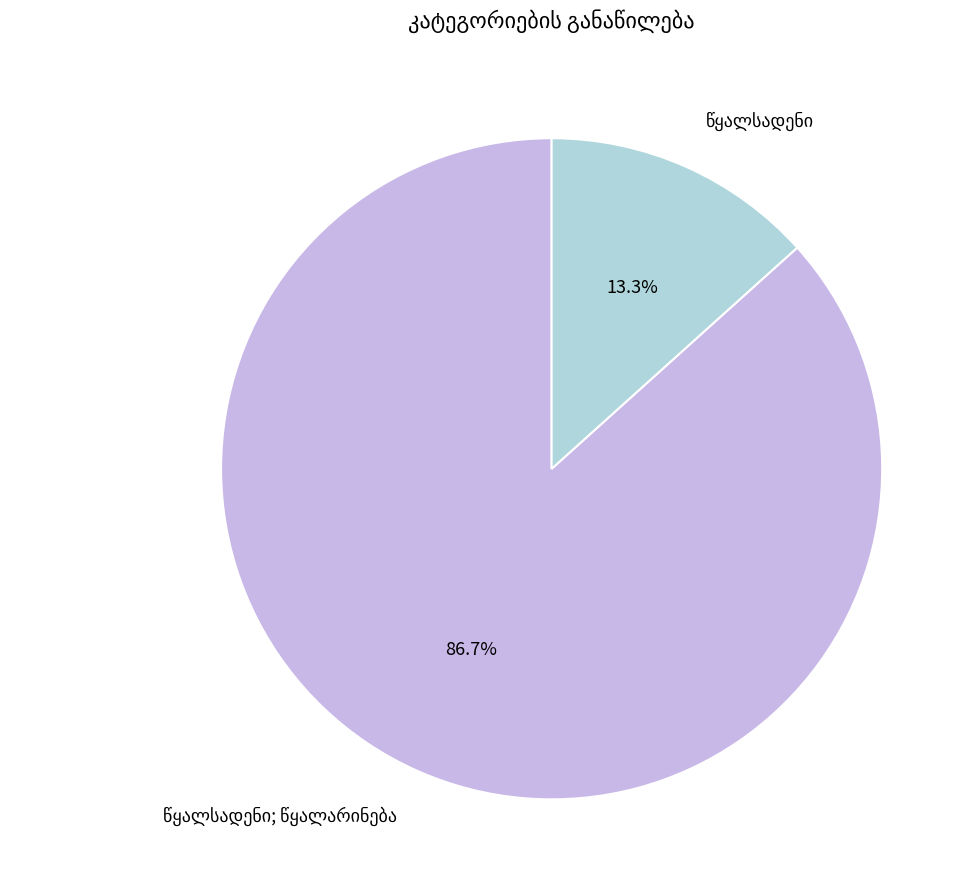

Does any single category account for the majority?

Yes